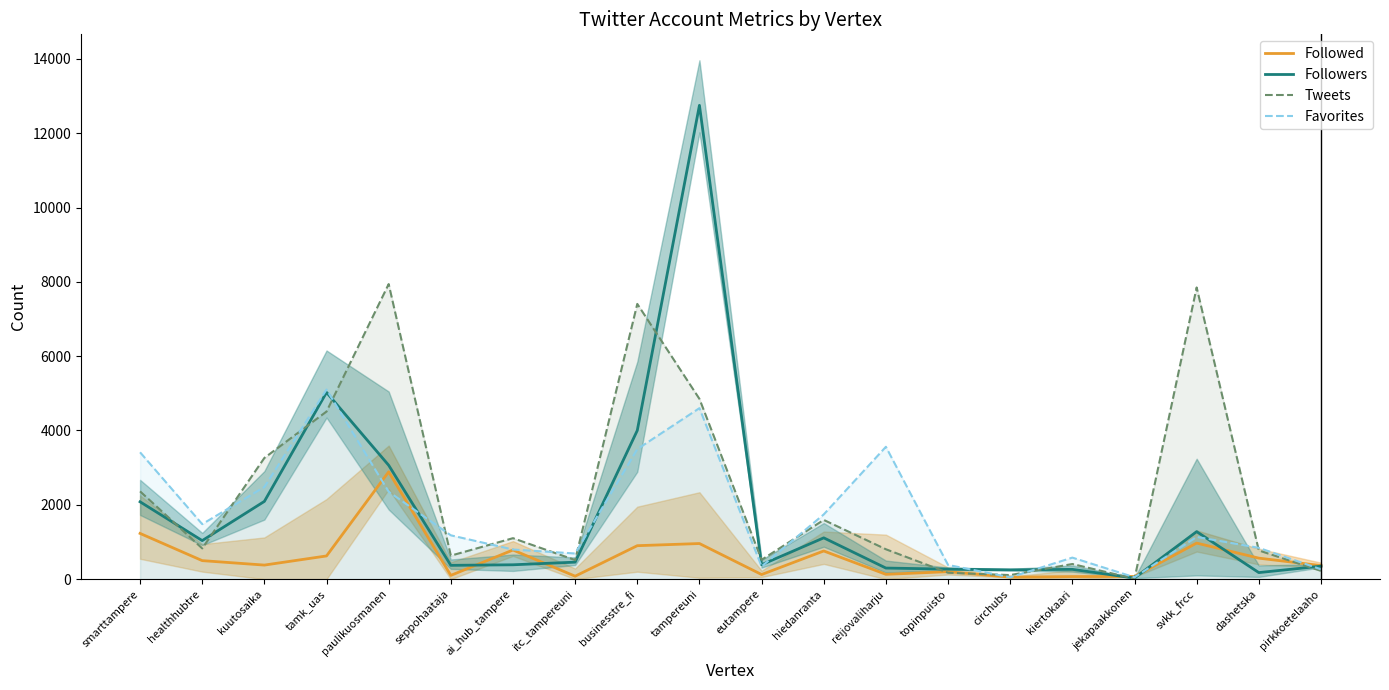

In Followers, how many points are higher than both neighbors (excluding endpoints)?

5